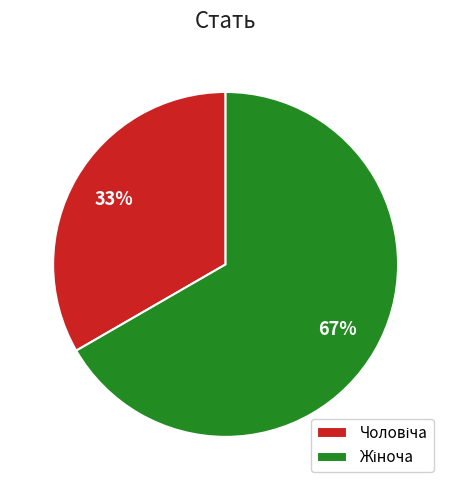

To the nearest percent, what is the average slice percentage?

50%